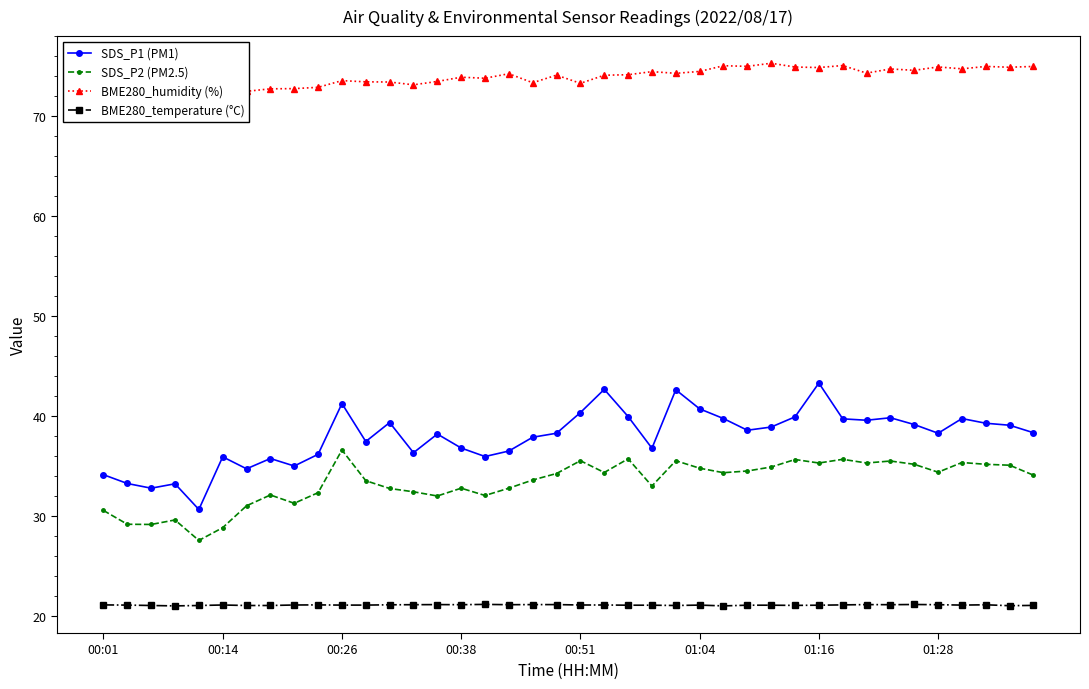

How many distinct data groups are displayed?

4